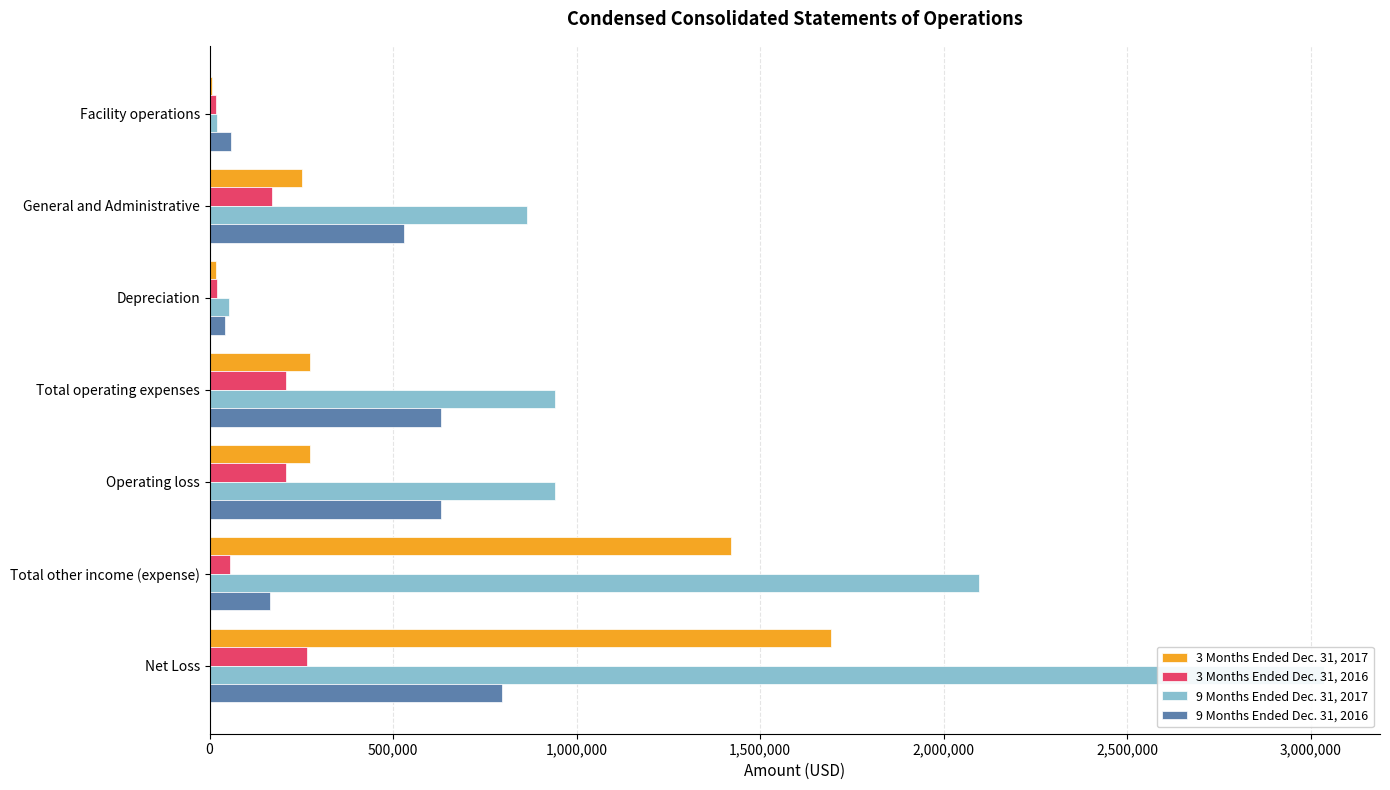

Count the number of categories in the chart.

7